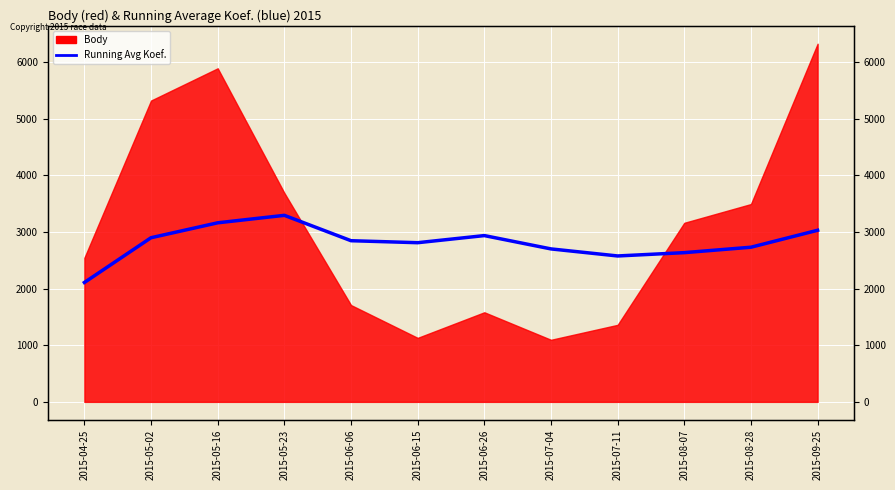

At which label is the value closest to 2700?

2015-07-04